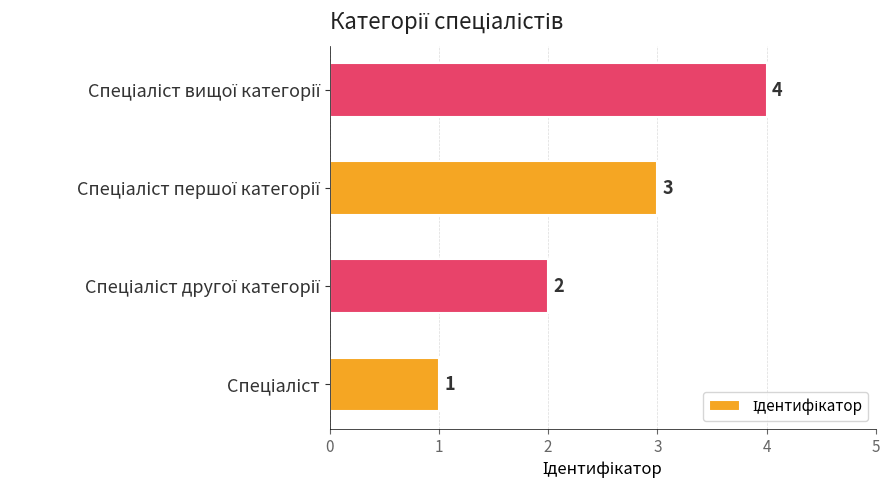

How many values are between 2 and 4?

3